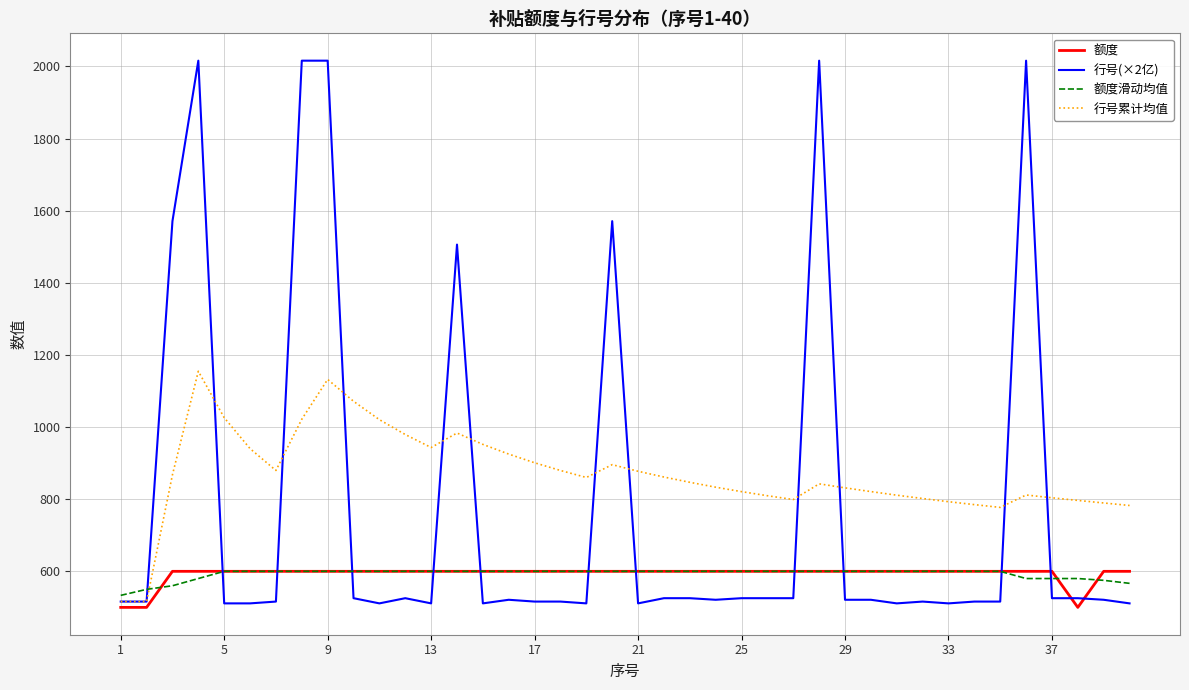

What is the lowest value of the 行号累计均值 series?

516.1